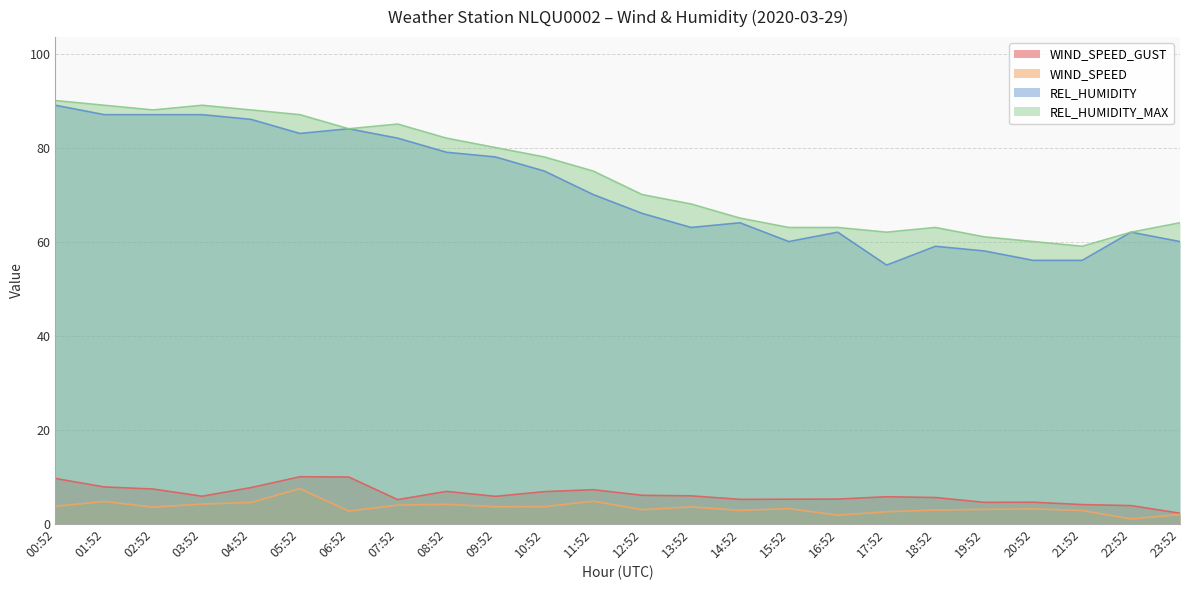

What position from the left is 11:52?

12